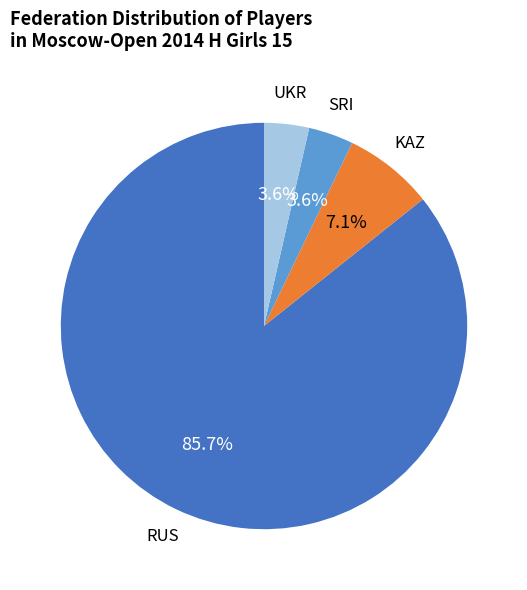

Does any single category account for the majority?

Yes